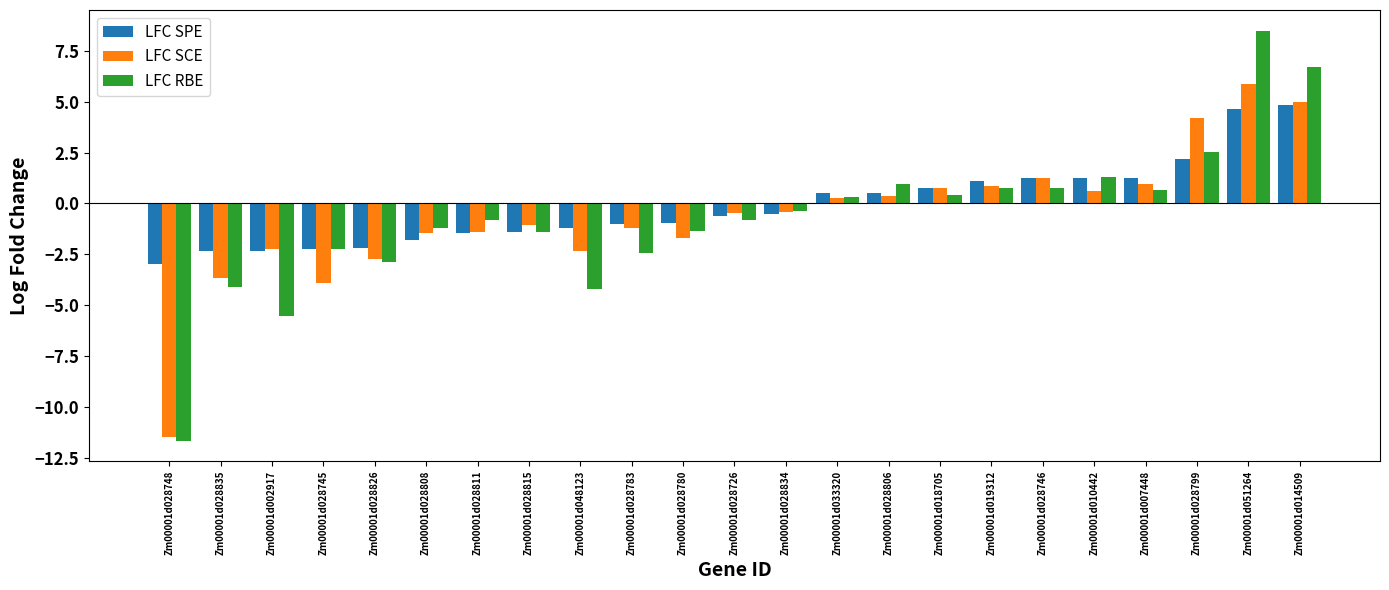

How many bars are there in each group?

3